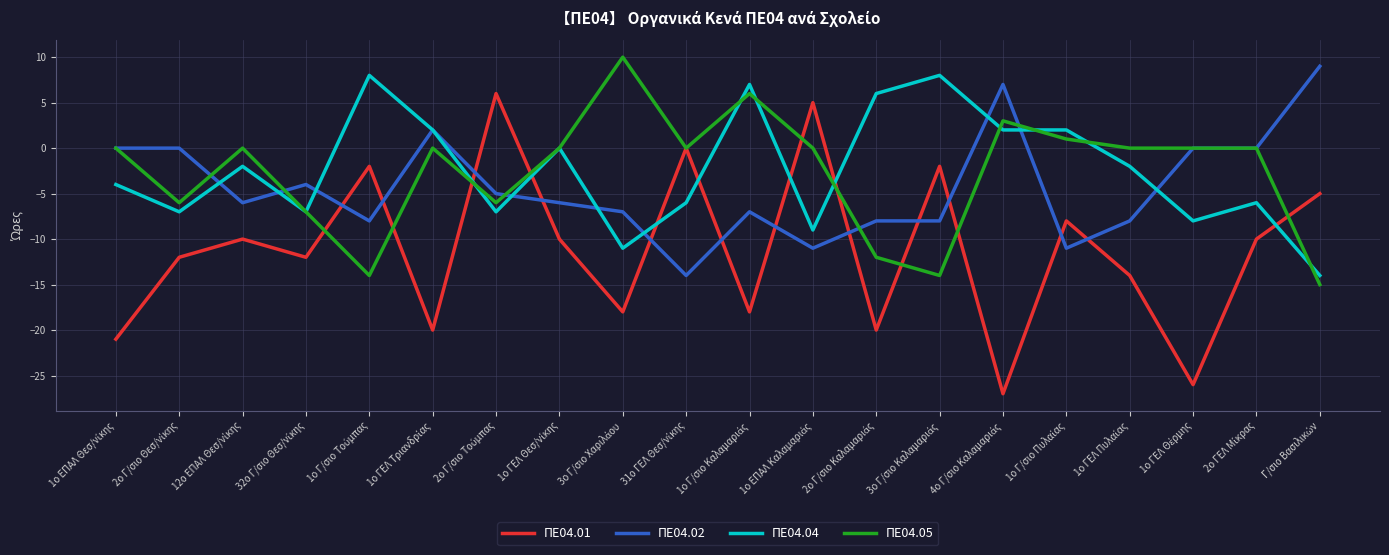

Reading left to right, extract all data points from this chart.

ΠΕ04.01: -21	-12	-10	-12	-2	-20	6	-10	-18	0	-18	5	-20	-2	-27	-8	-14	-26	-10	-5
ΠΕ04.02: 0	0	-6	-4	-8	2	-5	-6	-7	-14	-7	-11	-8	-8	7	-11	-8	0	0	9
ΠΕ04.04: -4	-7	-2	-7	8	2	-7	0	-11	-6	7	-9	6	8	2	2	-2	-8	-6	-14
ΠΕ04.05: 0	-6	0	-7	-14	0	-6	0	10	0	6	0	-12	-14	3	1	0	0	0	-15